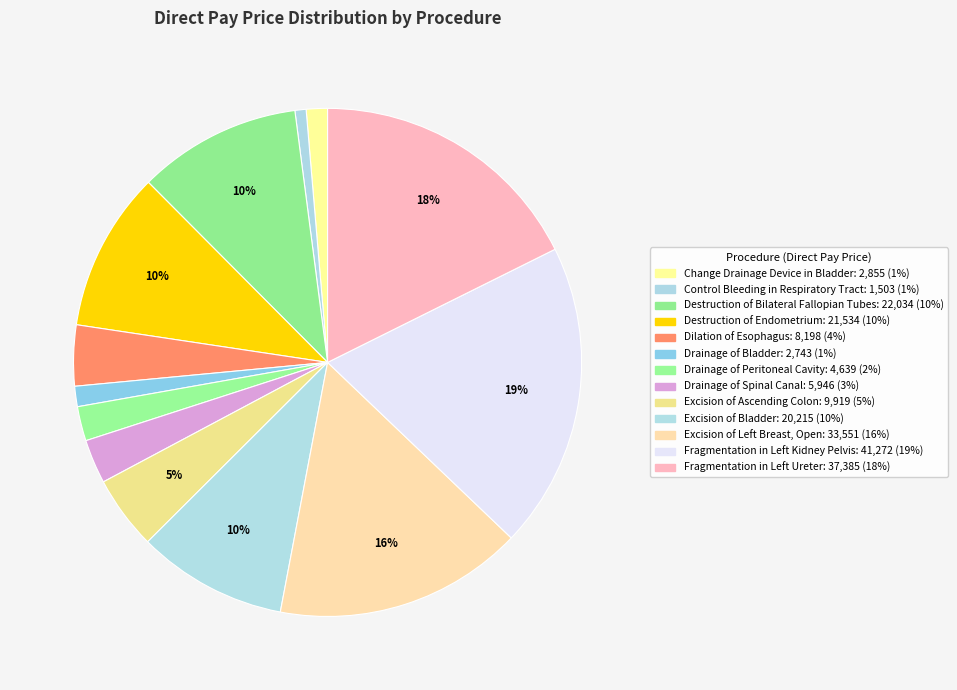

Approximately how many times larger is the value at Drainage of Peritoneal Cavity compared to Destruction of Bilateral Fallopian Tubes?

0.2